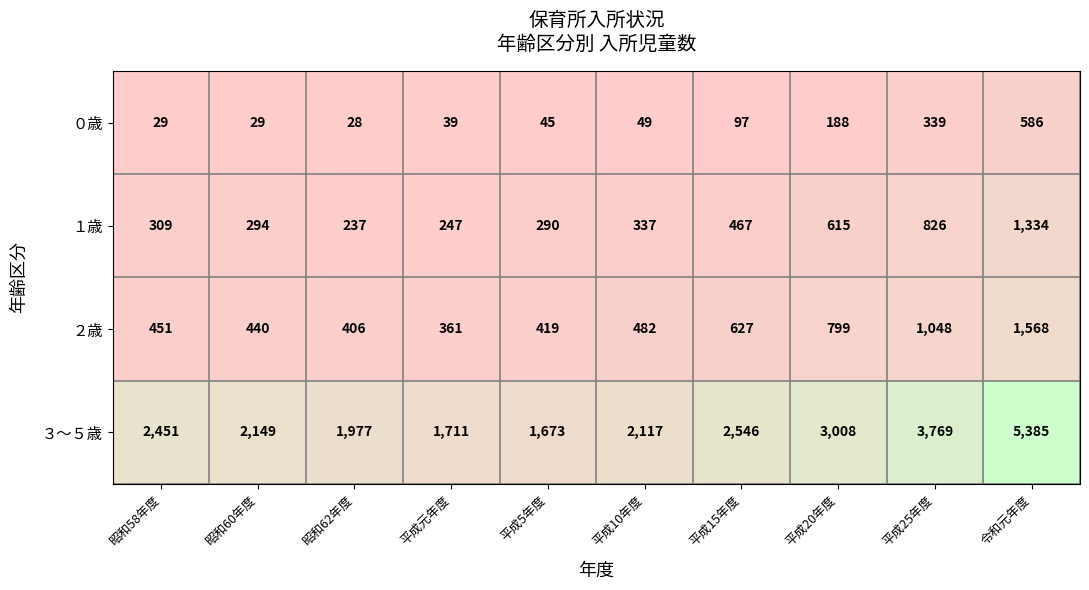

At how many categories does at least one series exceed 2610?

3